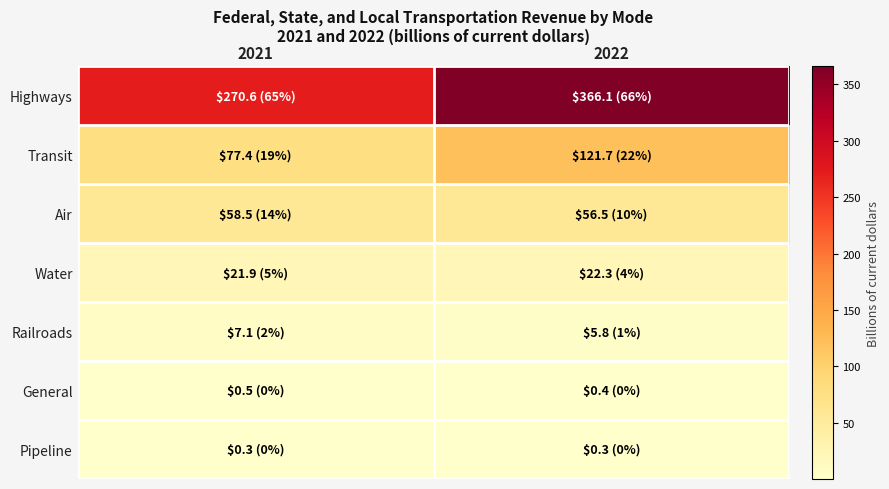

Which series has the largest range (max minus min)?

Highways